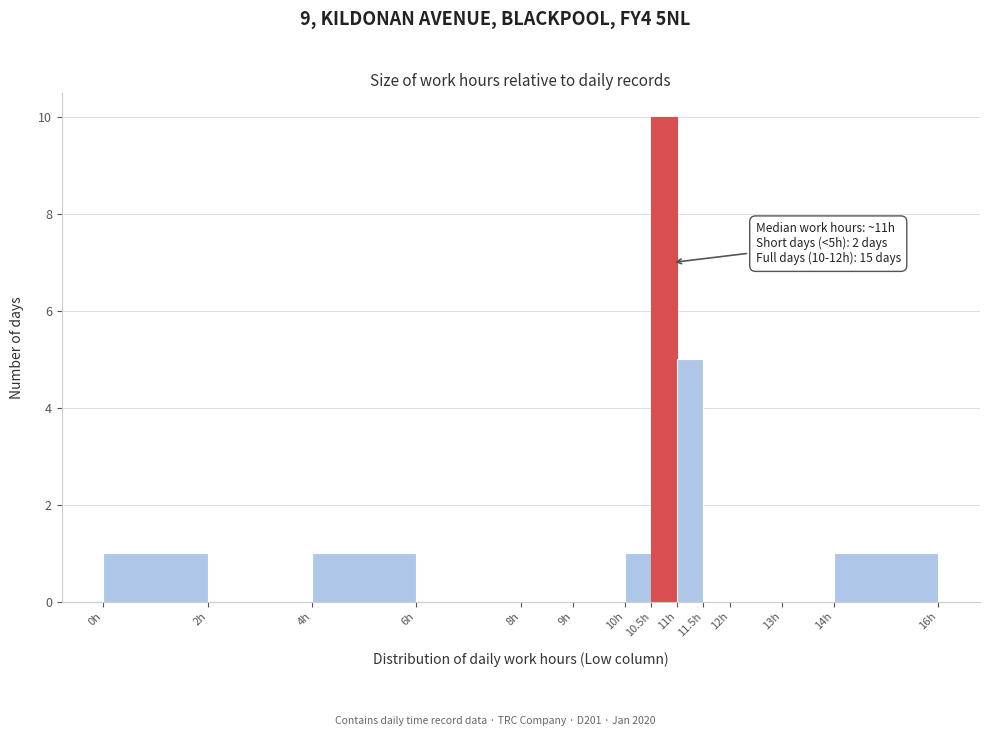

Which range on the x-axis has the tallest bar?

10.5 to 11.0